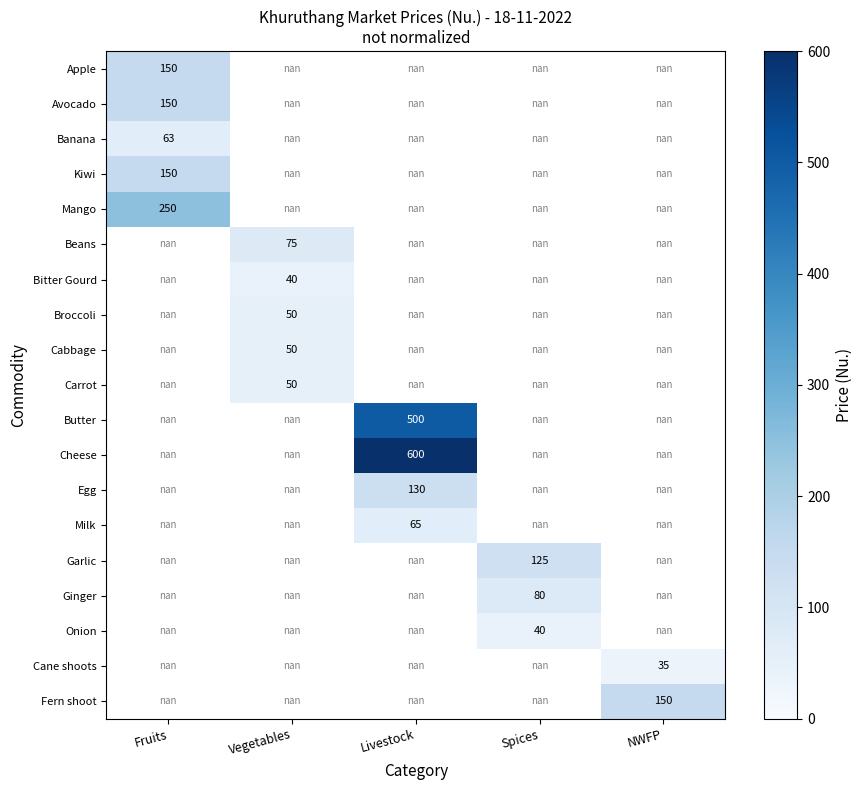

The Carrot series shows 50.0 at Vegetables. True or false?

True